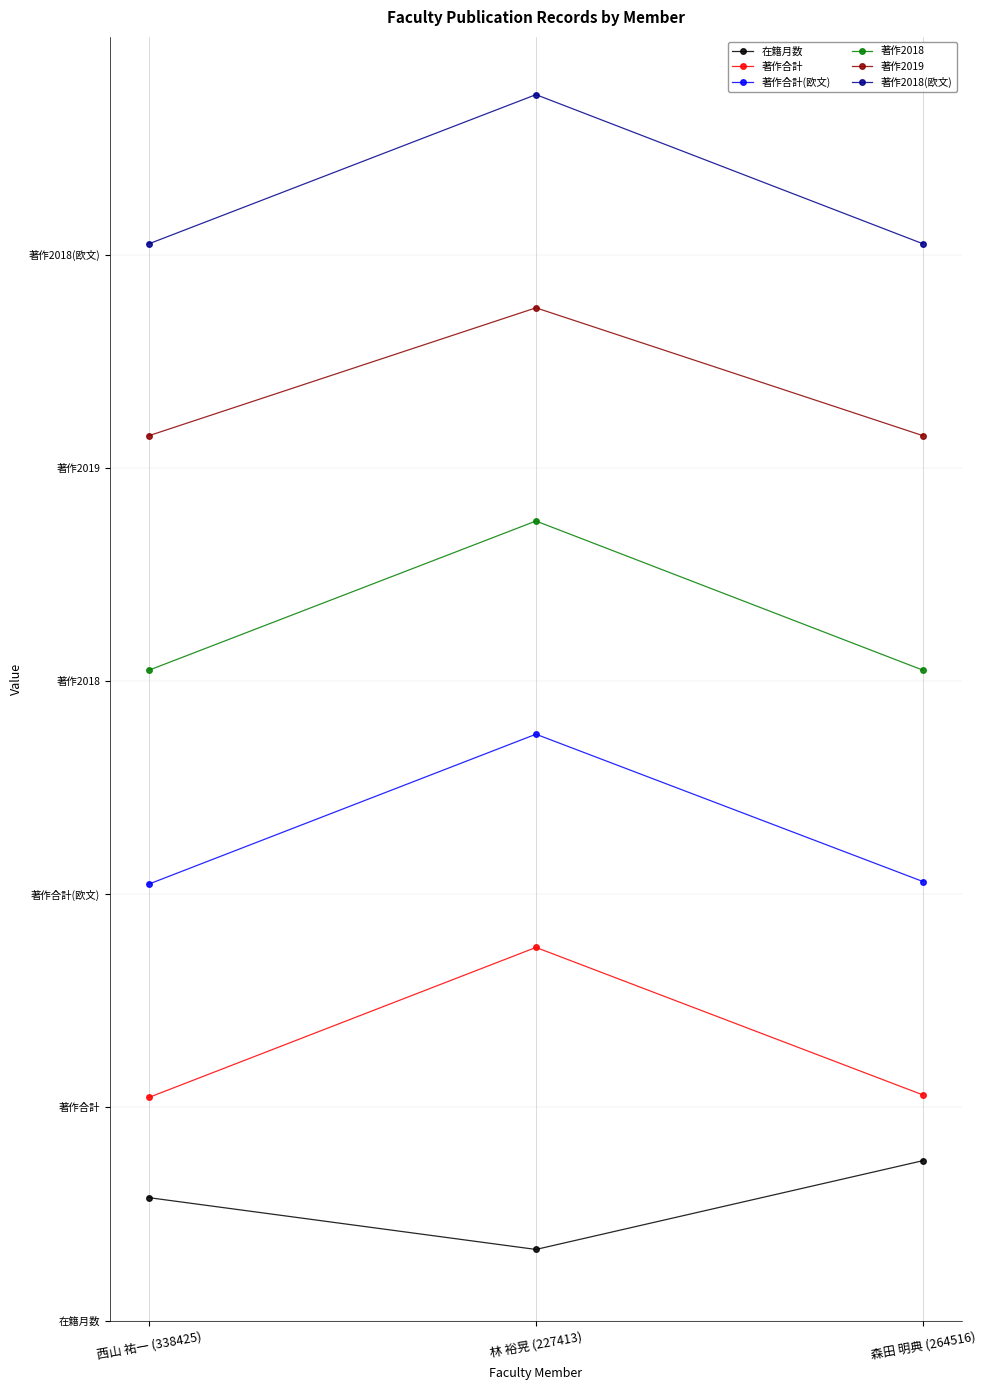

Is this an area chart (filled region under the line)?

No